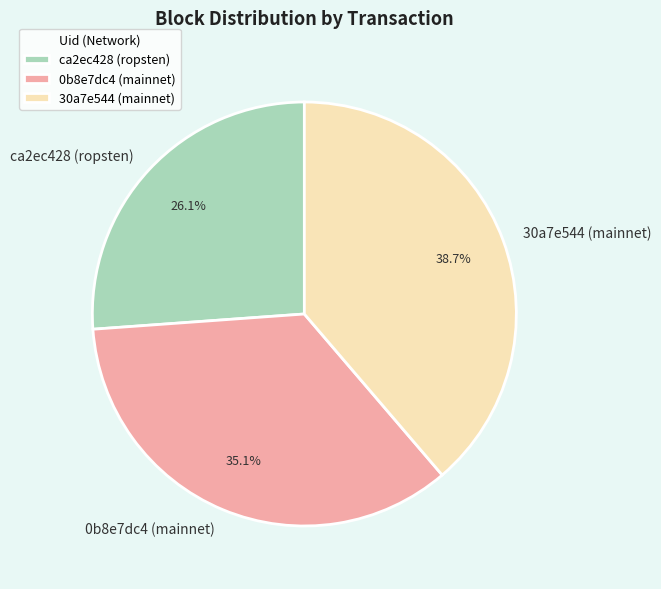

How many segments does this pie chart have?

3